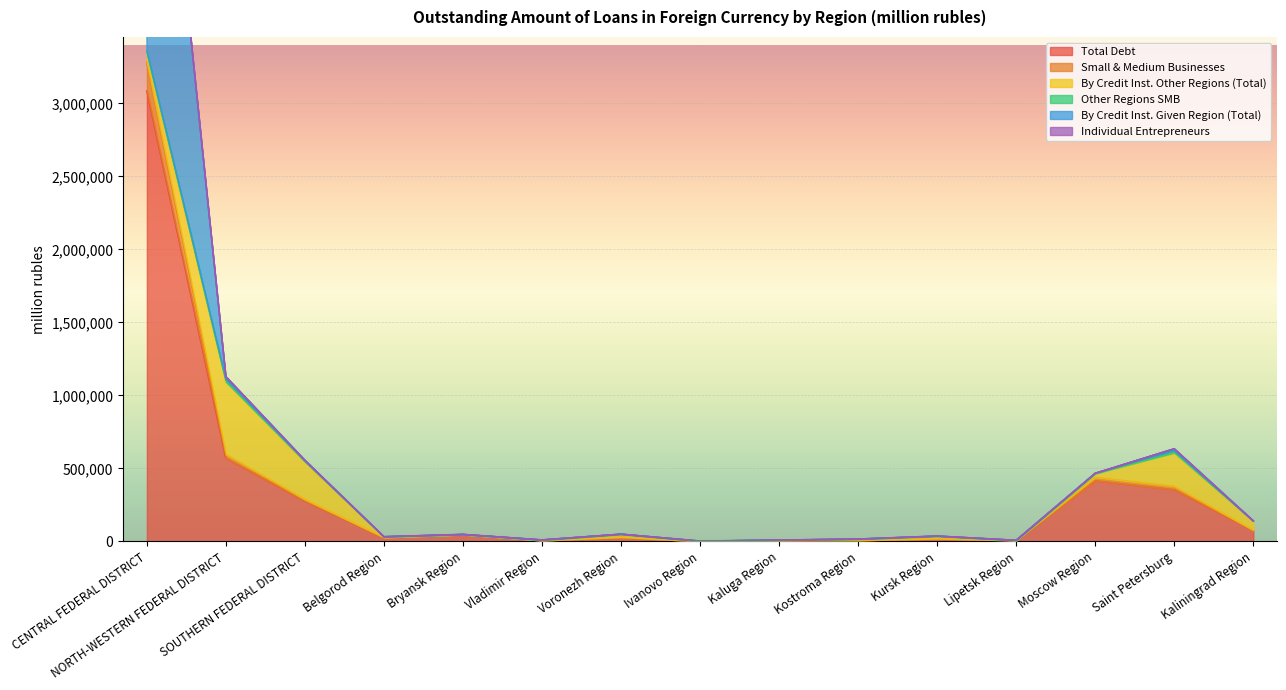

At which label is Total Debt closest to 1543142?

NORTH-WESTERN FEDERAL DISTRICT